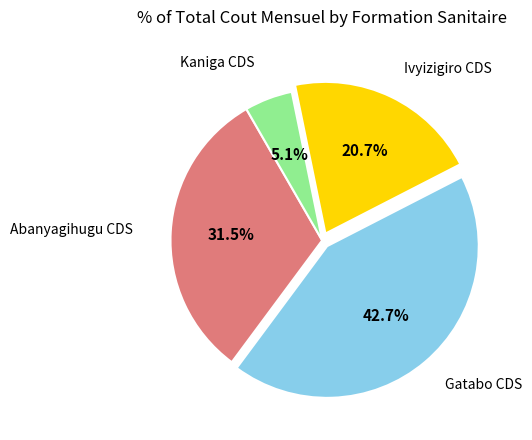

Is there any slice that represents more than half of the pie?

No